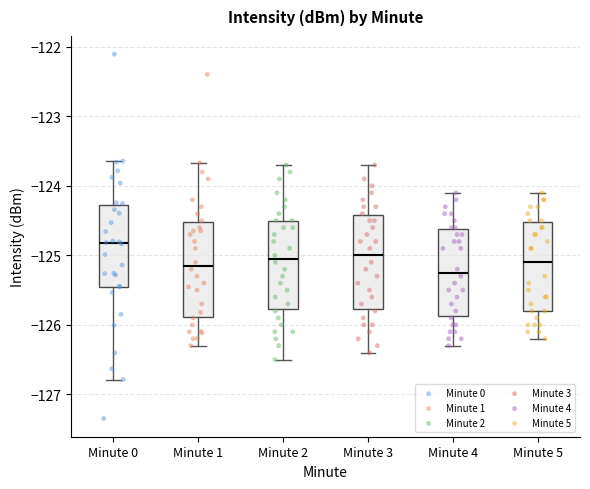

Which box has the highest median line?

Minute 0